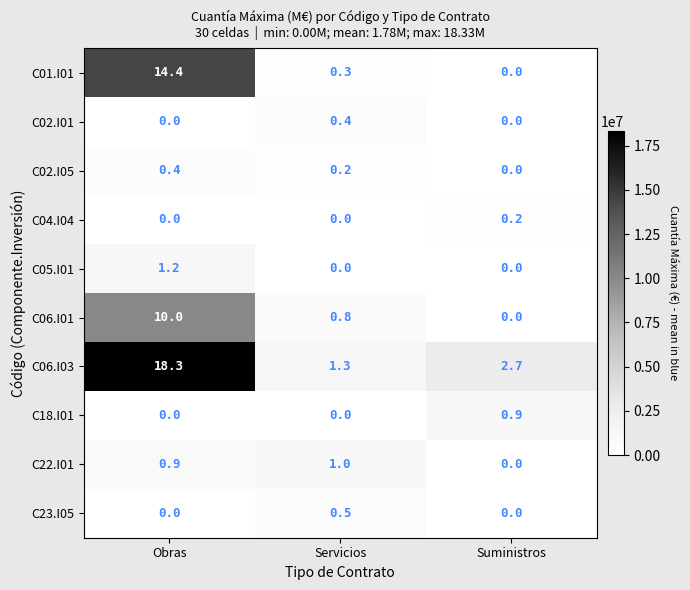

At which category is the sum across all series the highest?

Obras